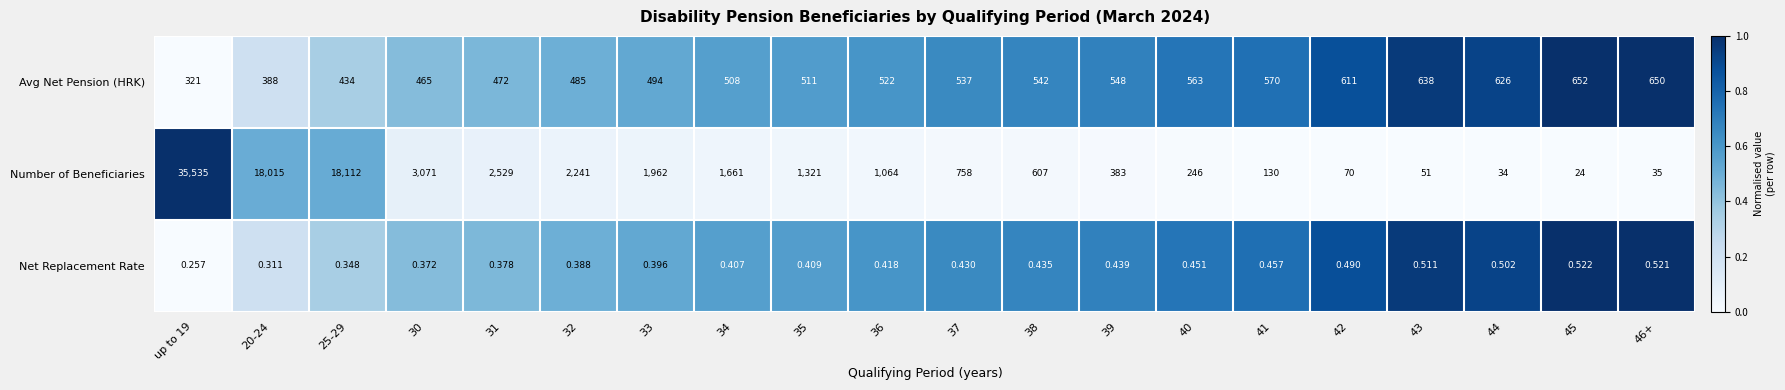

What is the difference between the highest and lowest values at 31?

2528.6